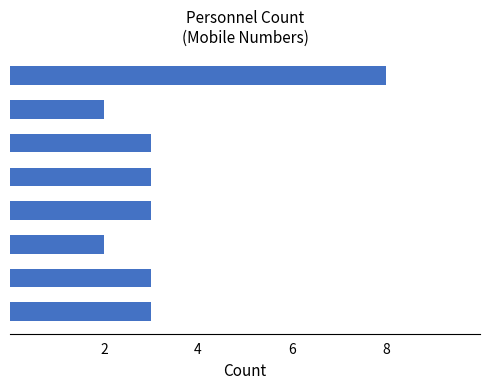

What is the average value?

3